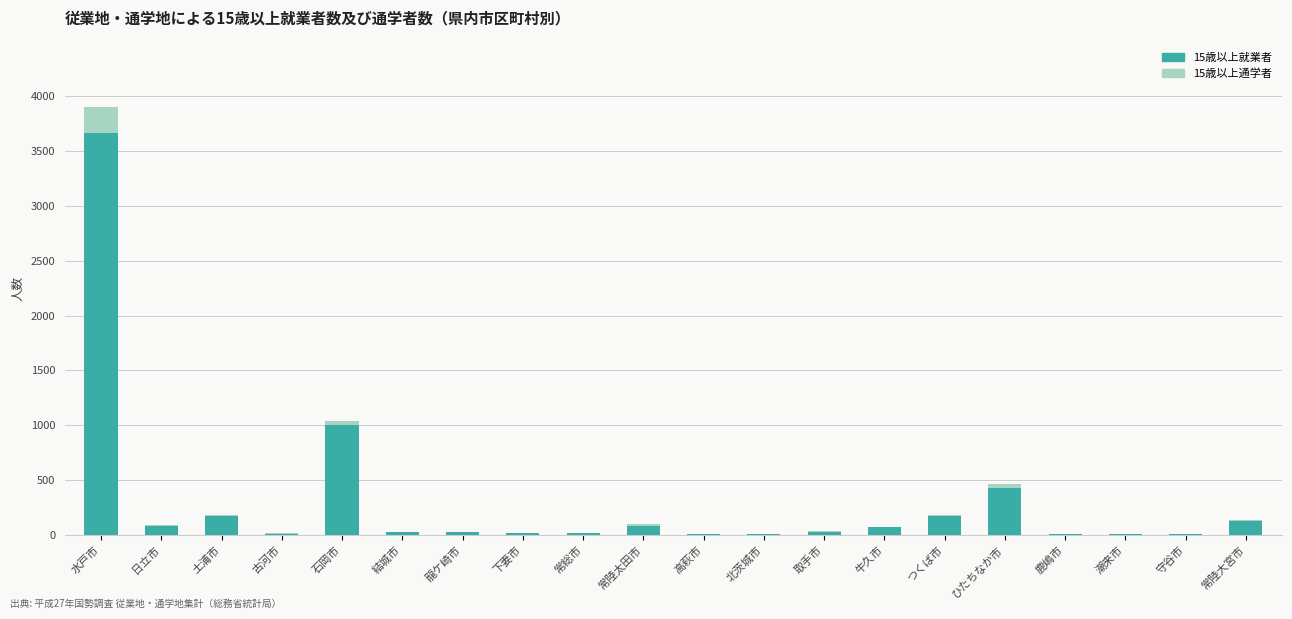

At which category is the sum across all series the highest?

水戸市